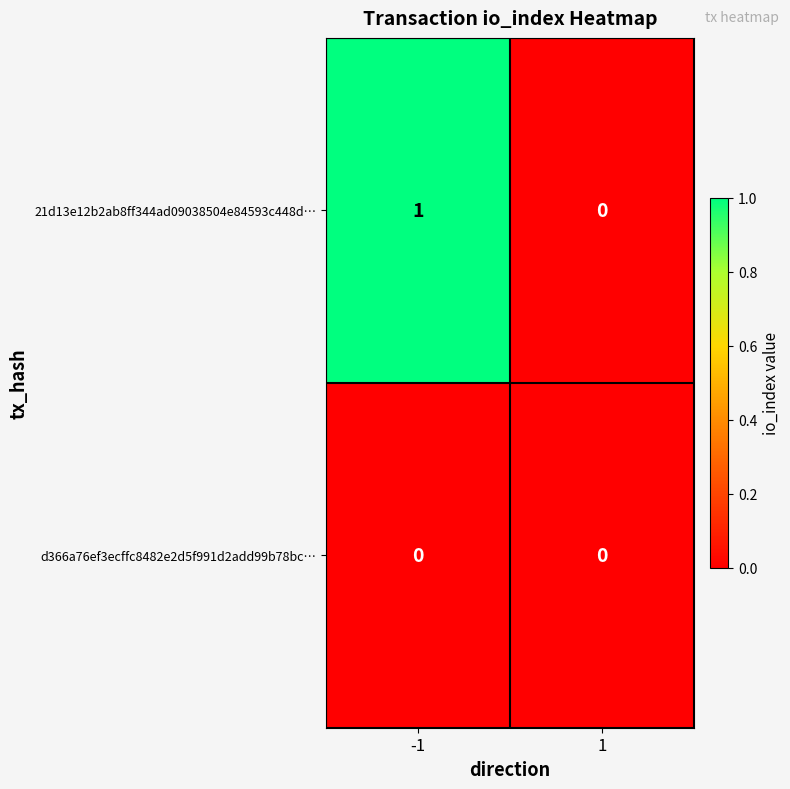

What is the spread (max minus min) of values at -1?

1